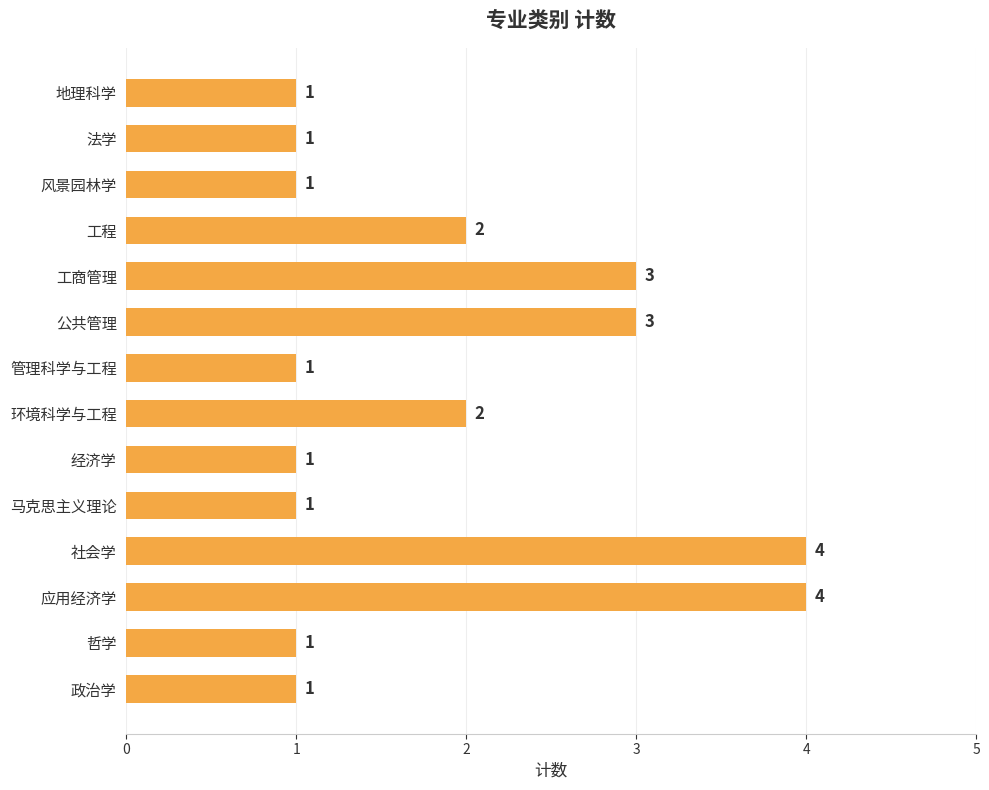

Approximately how many times larger is the value at 社会学 compared to 公共管理?

1.3